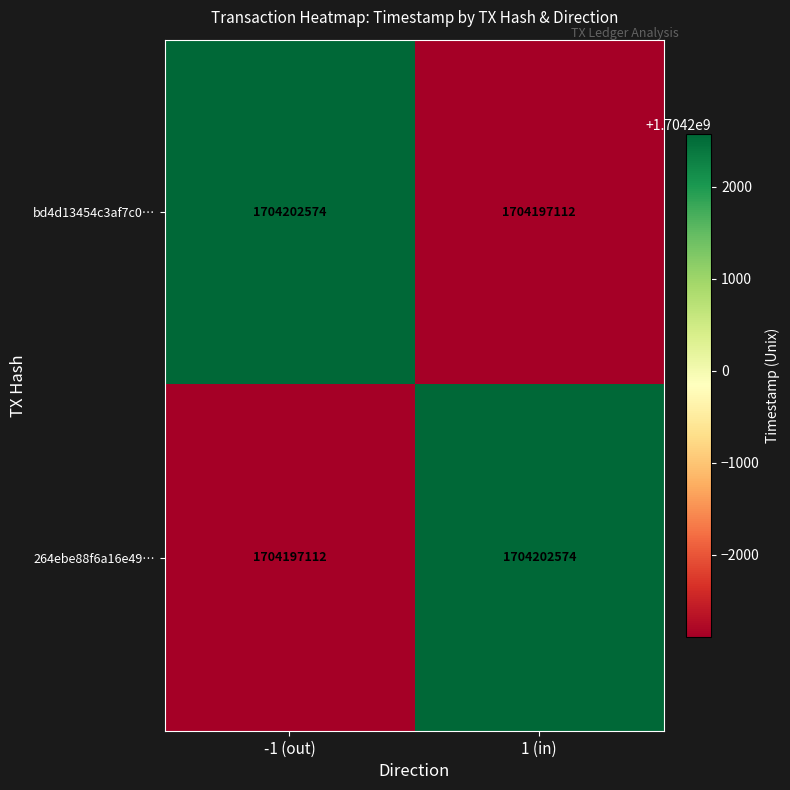

What is the difference between the bd4d13454c3af7c0… values at 1 (in) and -1 (out)?

5462